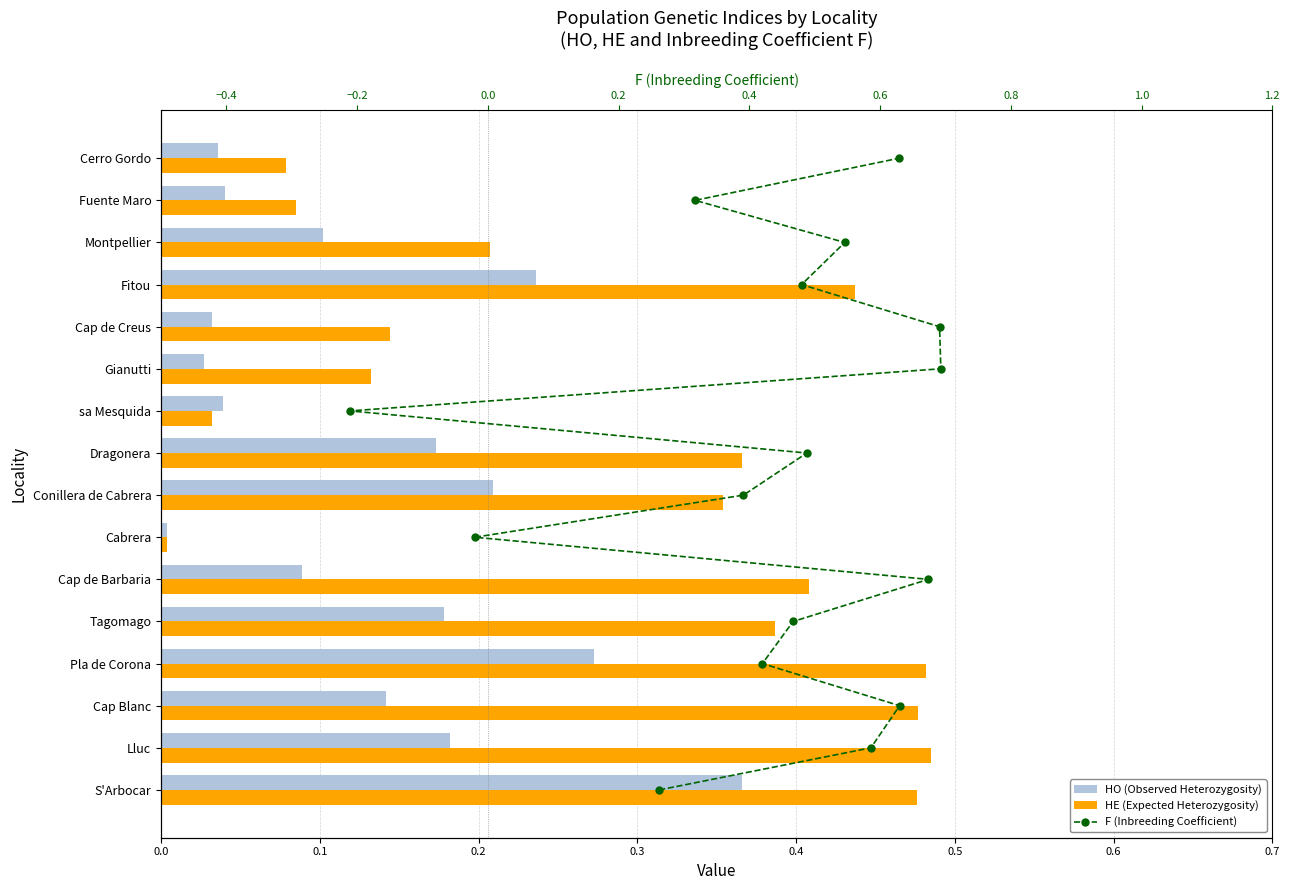

True or false: HO (Observed Heterozygosity) has a value of 0.1 at 0.7.

False